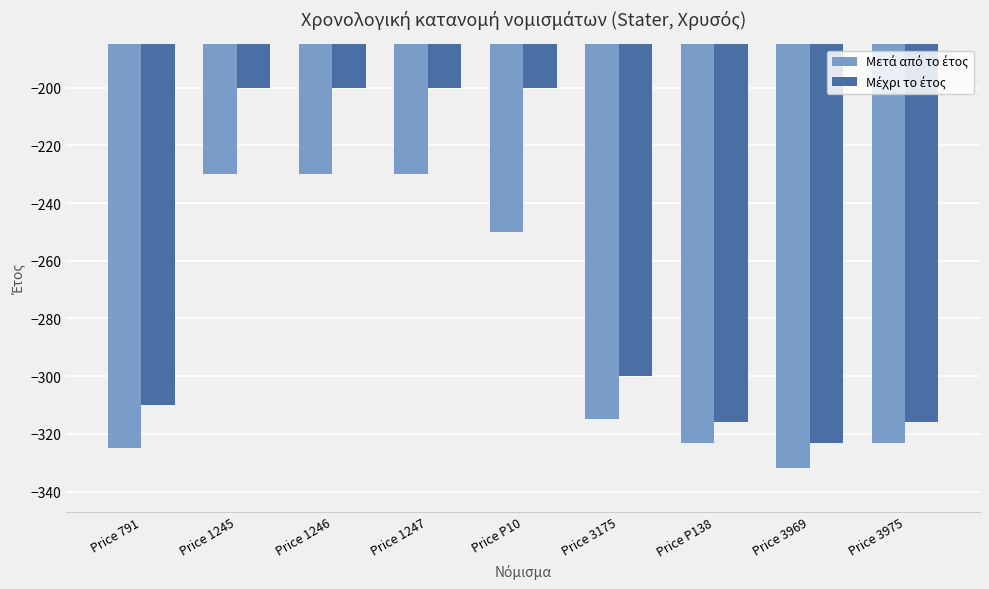

What is the minimum value shown in the chart?

-332